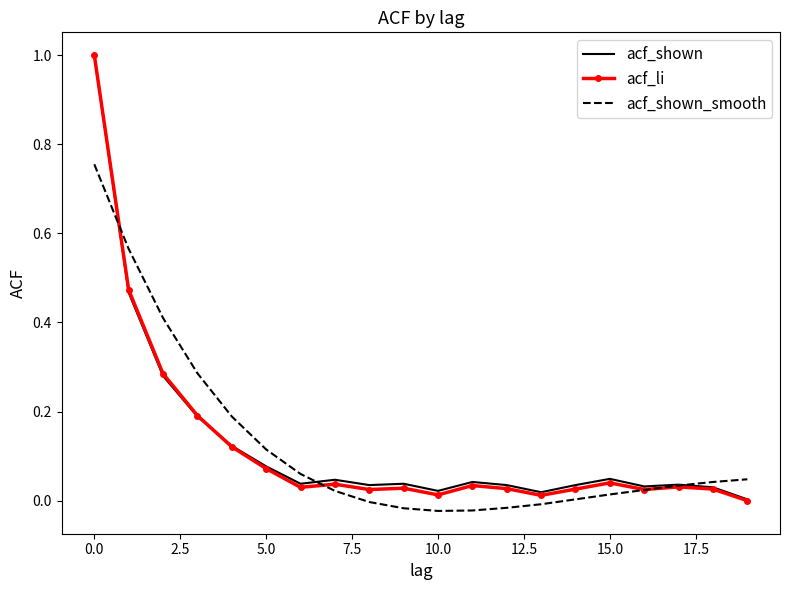

What are all the series names shown in the legend?

acf_shown, acf_li, acf_shown_smooth